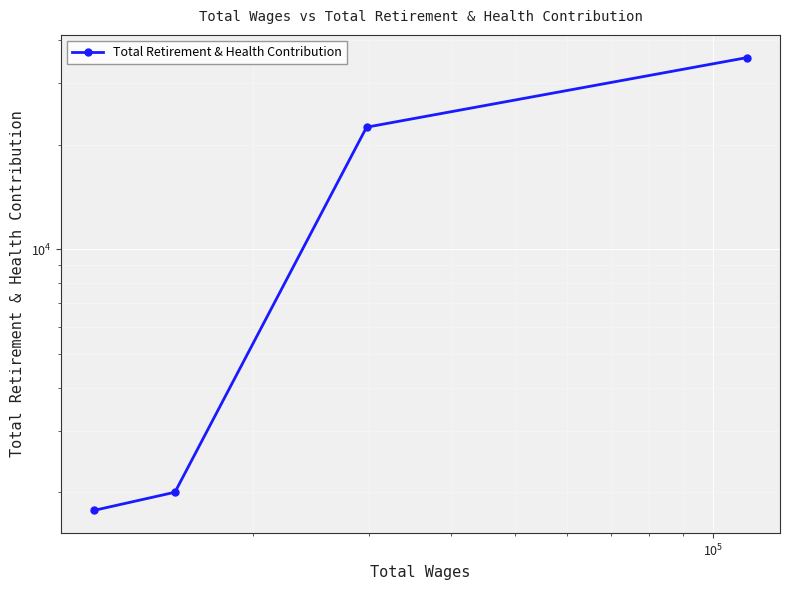

How many data points are less than 22457?

2